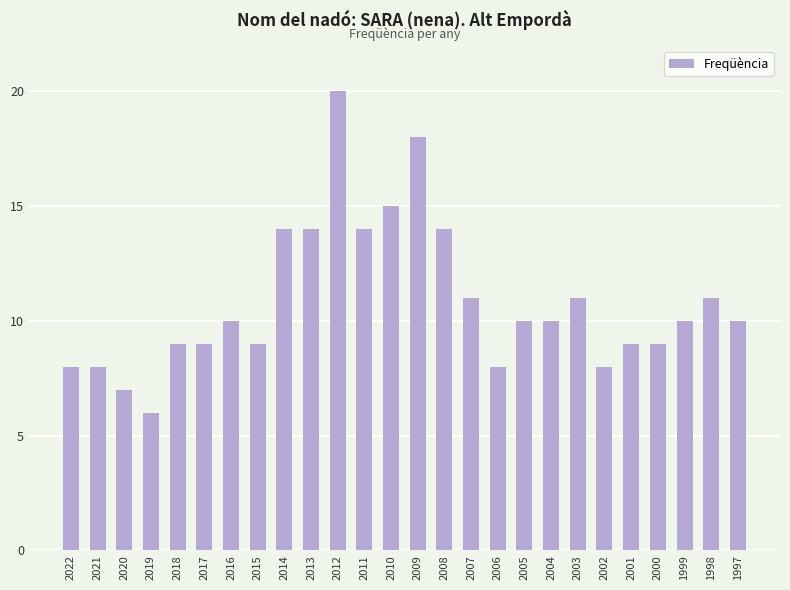

What is the approximate value at 1997, to the nearest 5?

10